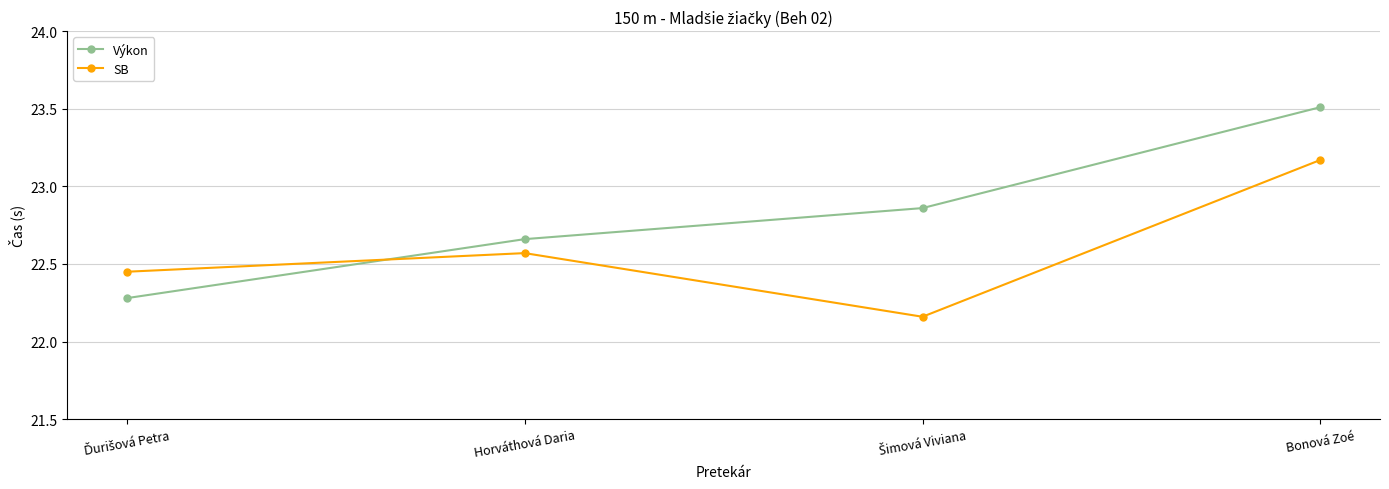

Rank the series at Bonová Zoé from lowest to highest value.

SB, Výkon